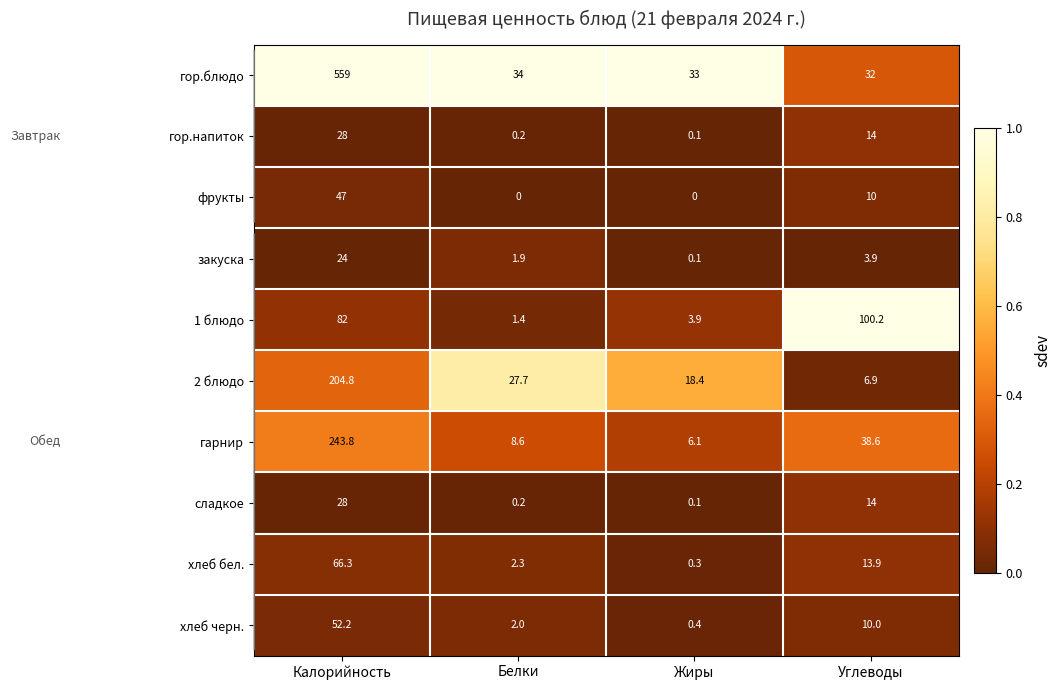

Which category has the highest value across all series?

Калорийность